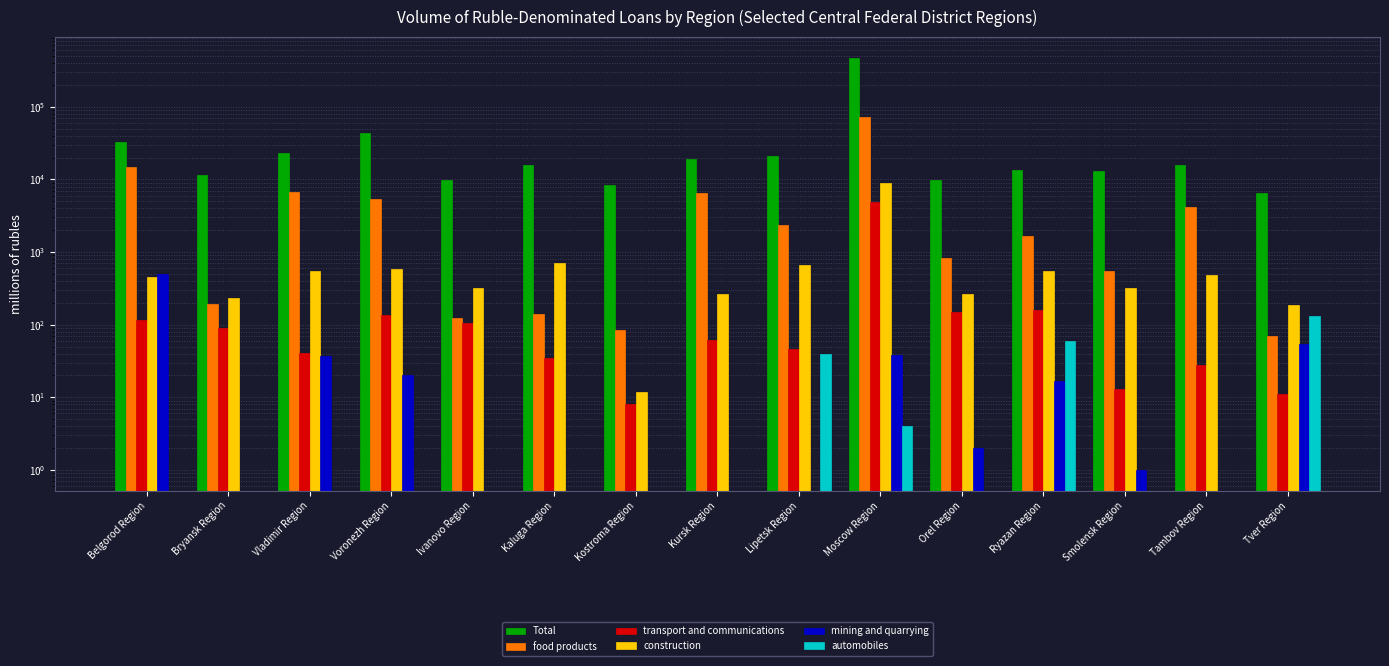

What is the difference between the second highest and second lowest values in the construction series?

522